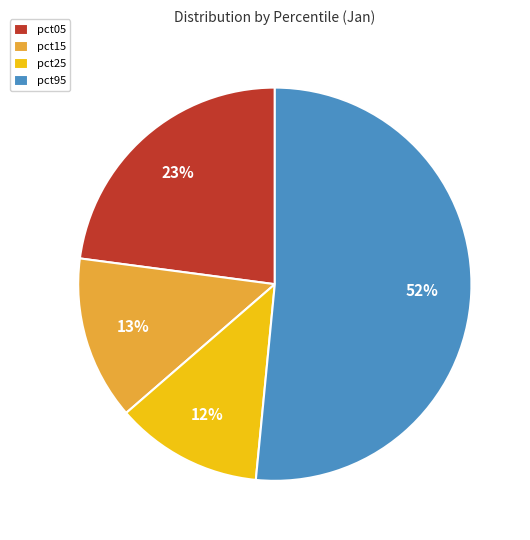

True or false: pct05 accounts for 12% of the total.

False